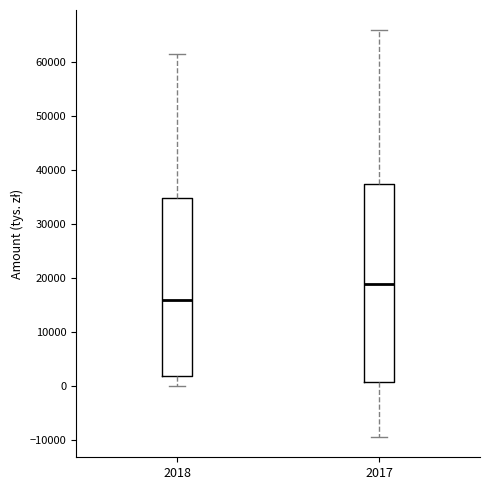

Reading left to right, transcribe this box plot: for each box, give where its median line is, the range the box spans, and where its two whiskers end, as read against the y-axis. The values are not printed on the chart, so give them approximately, as read against the axis.

2018: median 16000, box 2000 to 35000, whiskers 0 to 61000
2017: median 19000, box 1000 to 37000, whiskers -9000 to 66000